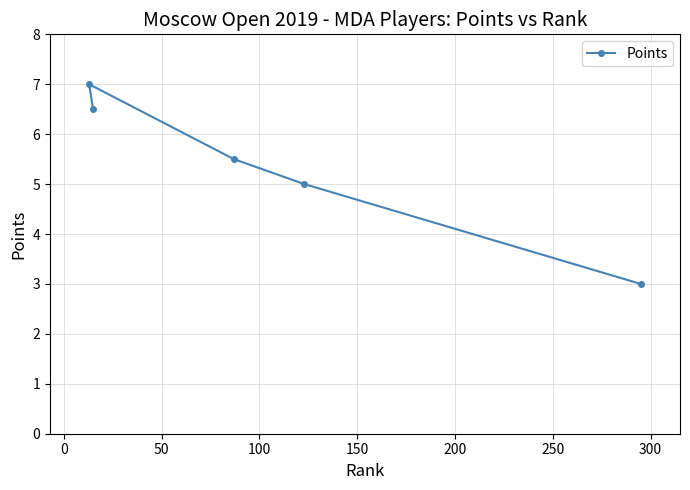

What is the average value?

5.4